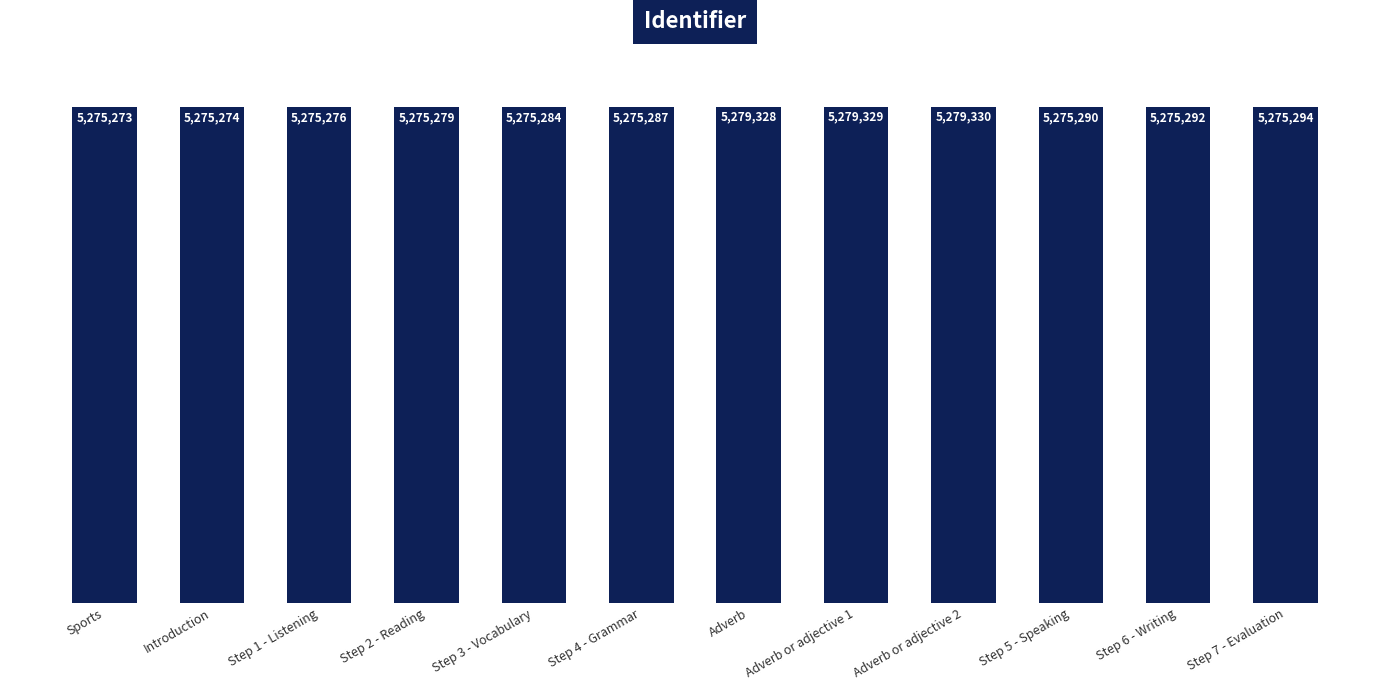

What is the ratio of the value at Step 2 - Reading to the value at Step 3 - Vocabulary?

1.0